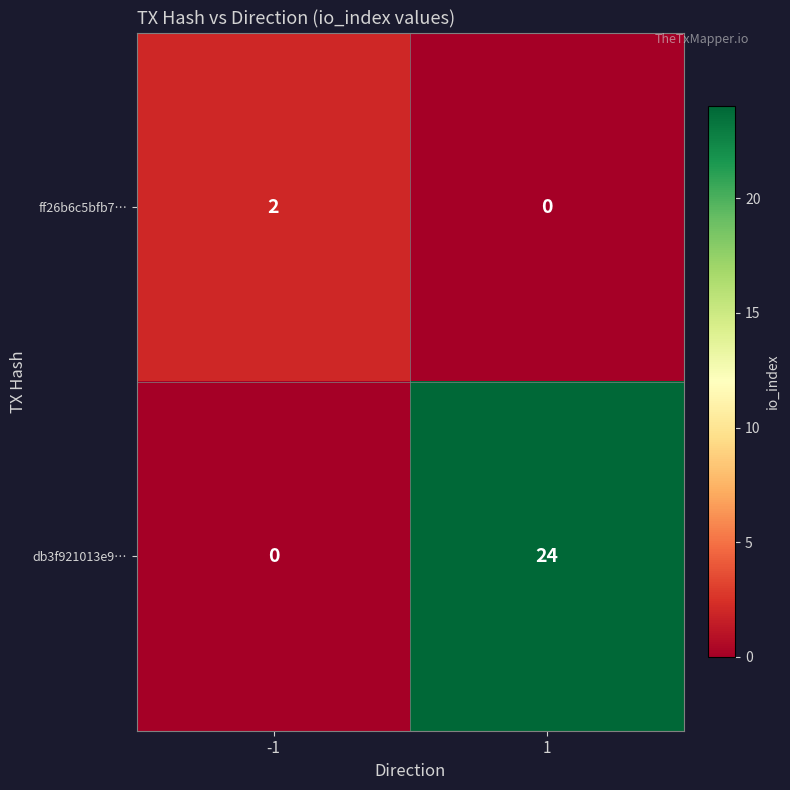

How many series are shown in this chart?

2